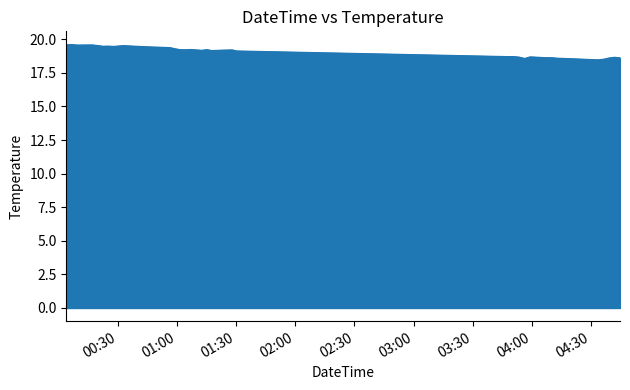

What is the difference between the maximum and minimum values?

1.1